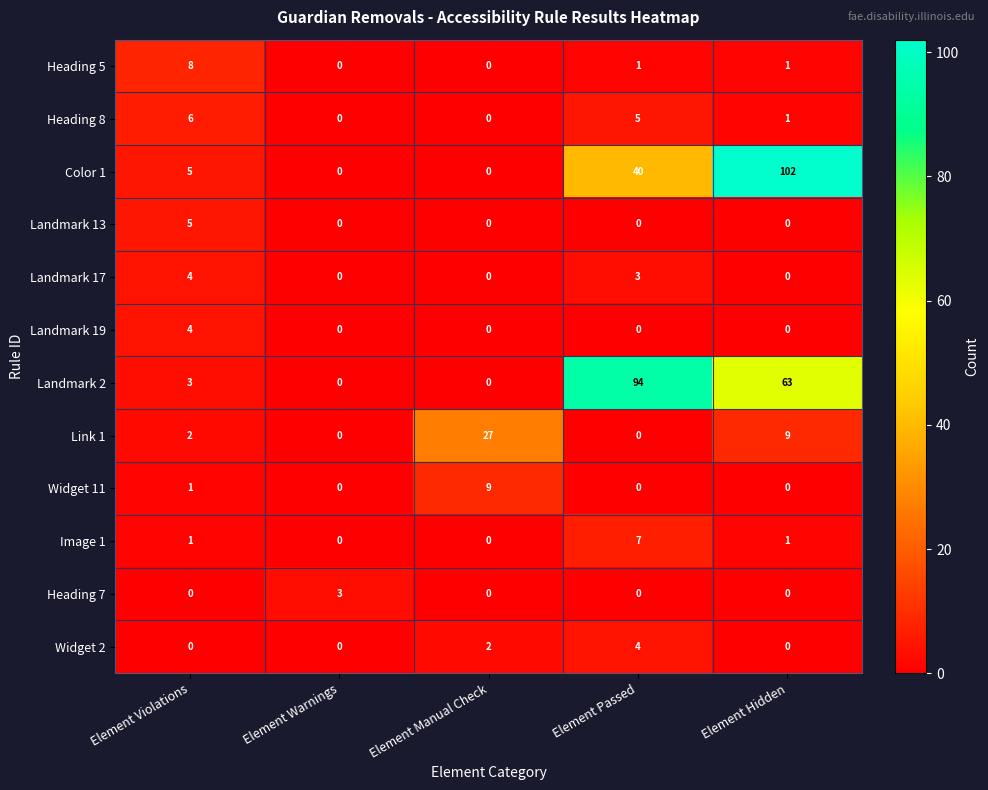

Is it true that Heading 8 equals 3 at Element Manual Check?

False